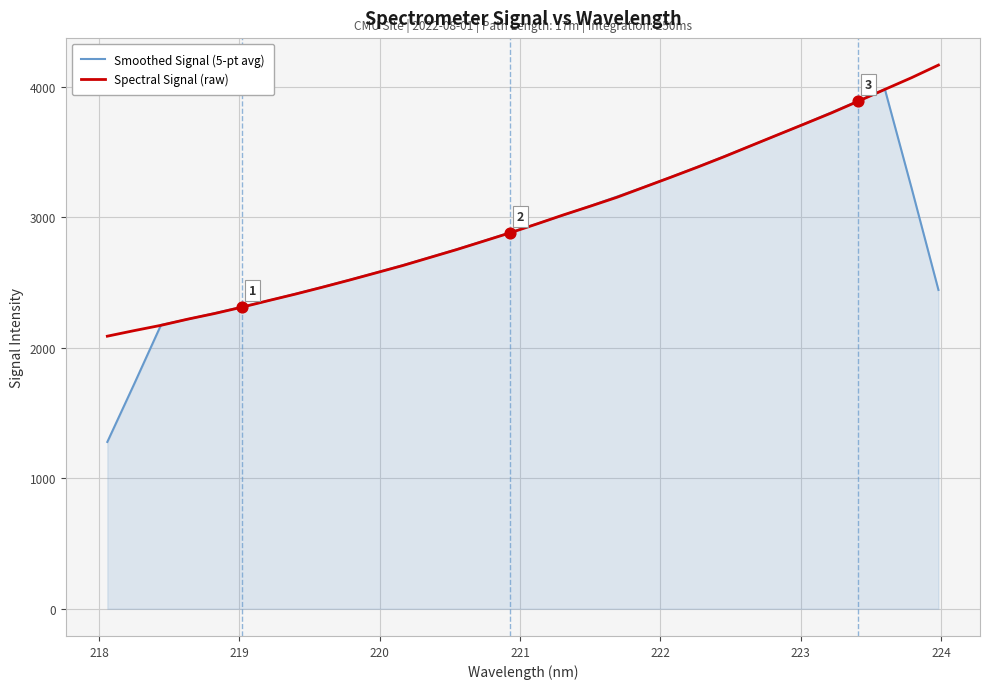

Rank the series by their maximum value, from highest to lowest.

Spectral Signal (raw), Smoothed Signal (5-pt avg)